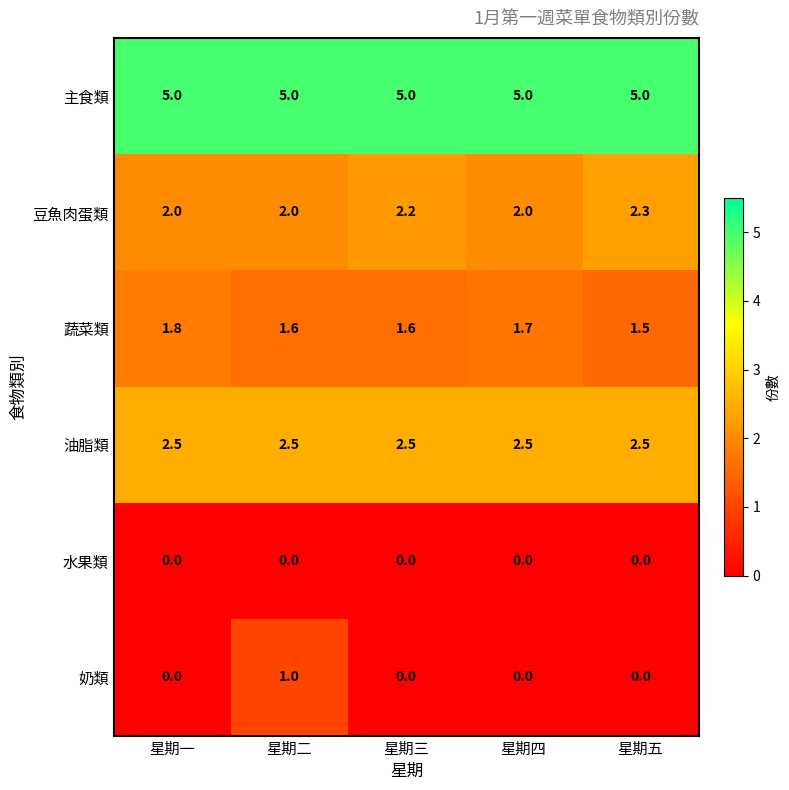

What is the average value of the 豆魚肉蛋類 series?

2.1